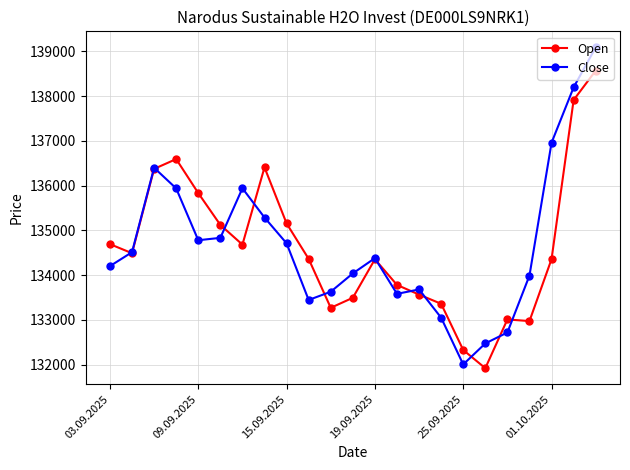

True or false: Close has more than 2 interior local peaks.

True